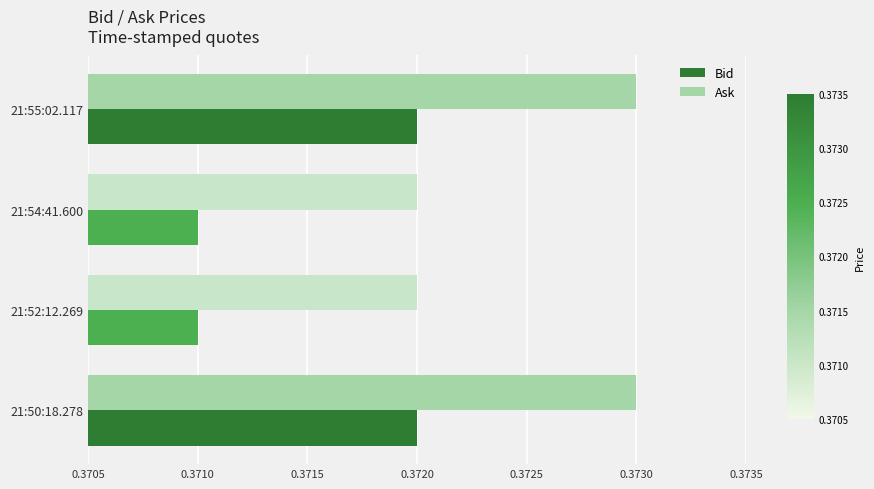

The value of Bid at 21:54:41.600 is 0.2. True or false?

False